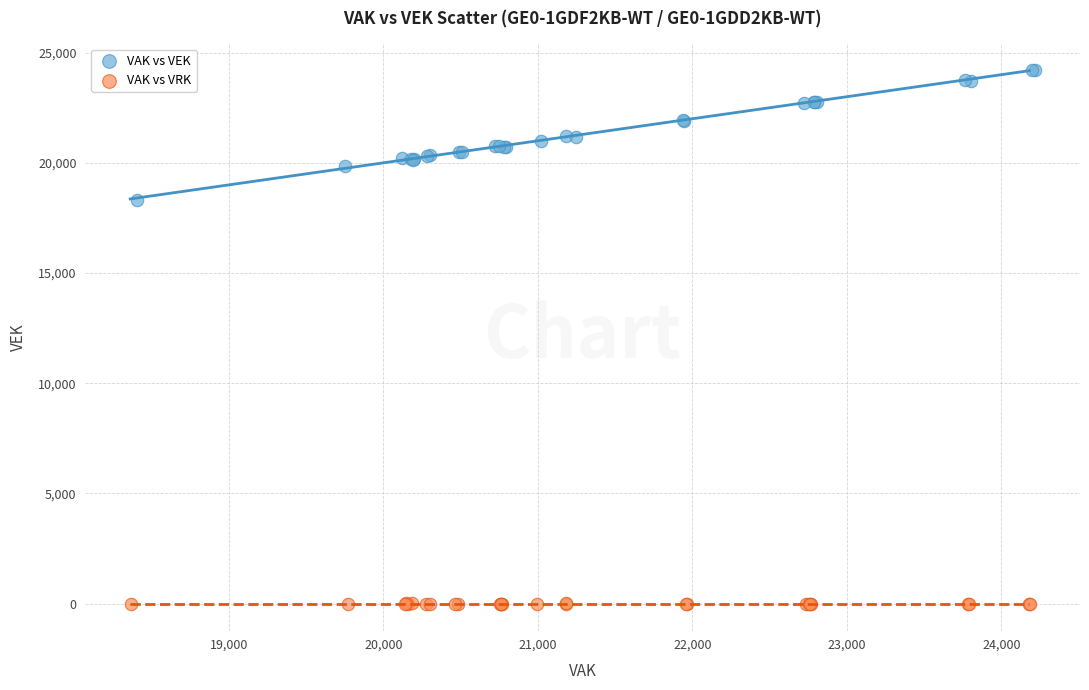

Which series has the widest spread of Y values?

VAK vs VEK